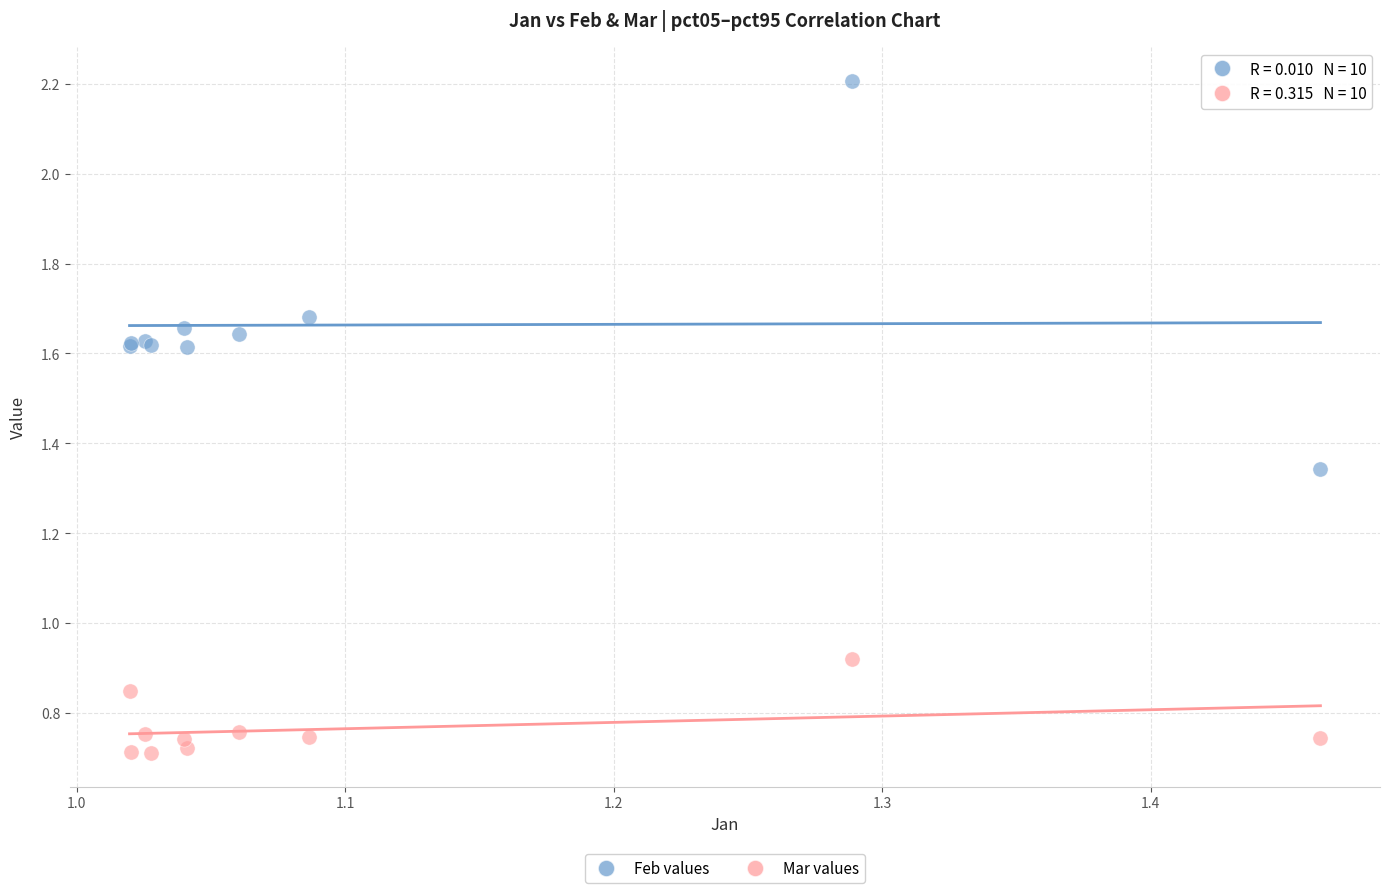

Which series contains the highest Y value?

Feb values